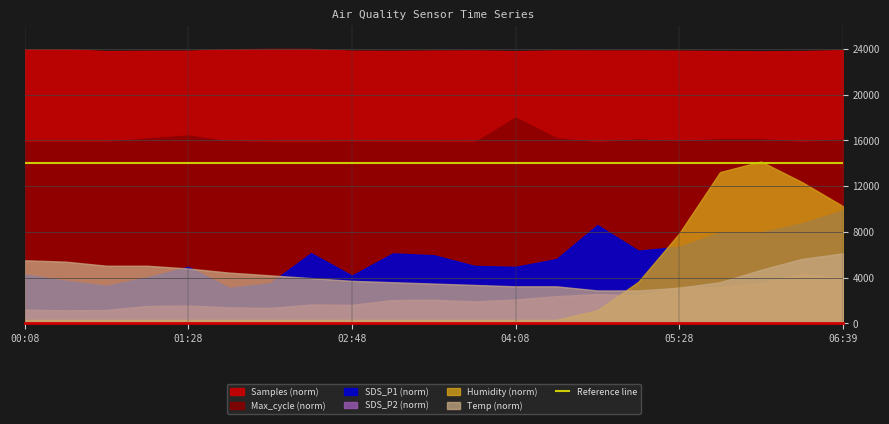

Count the number of categories in the chart.

21